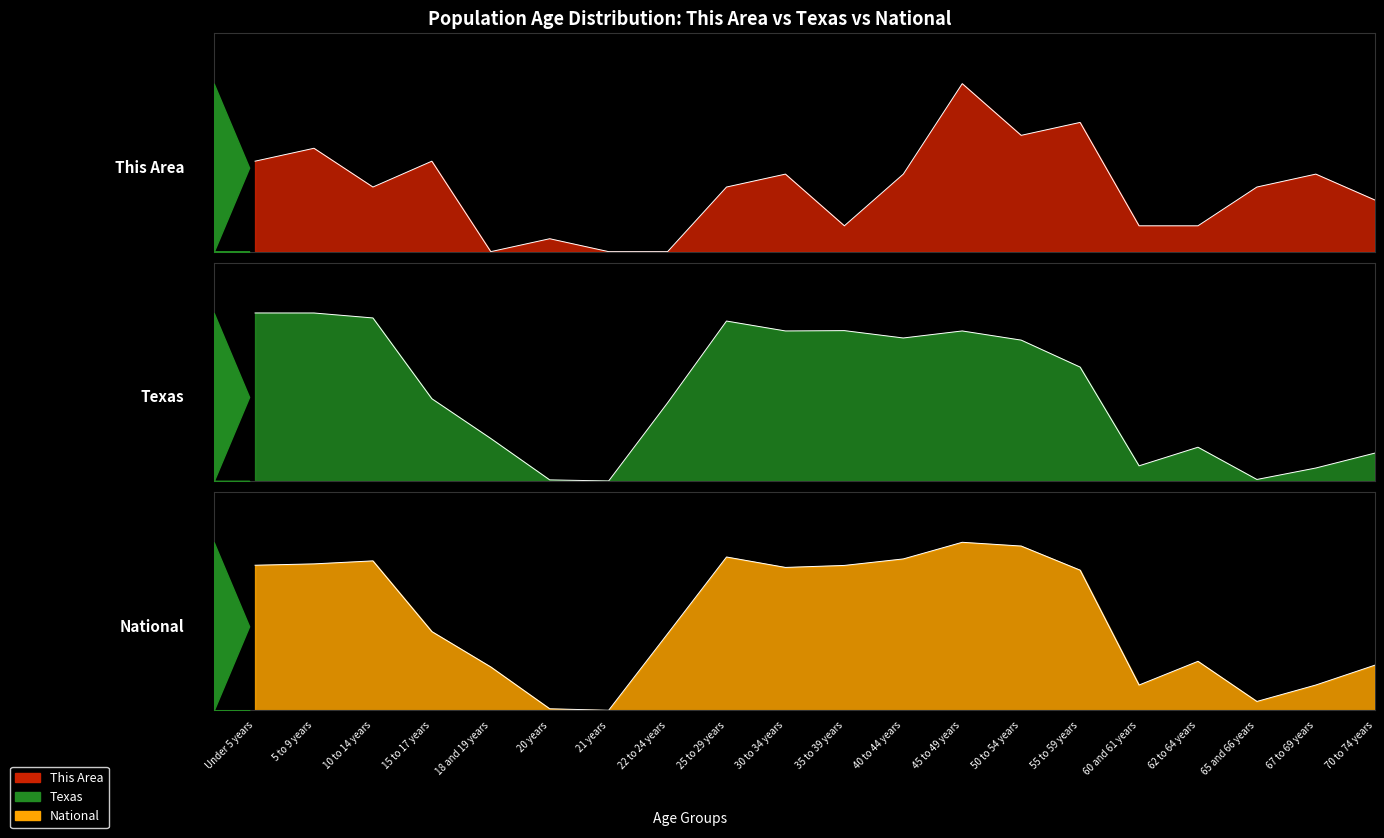

At which label is This Area closest to 0?

18 and 19 years